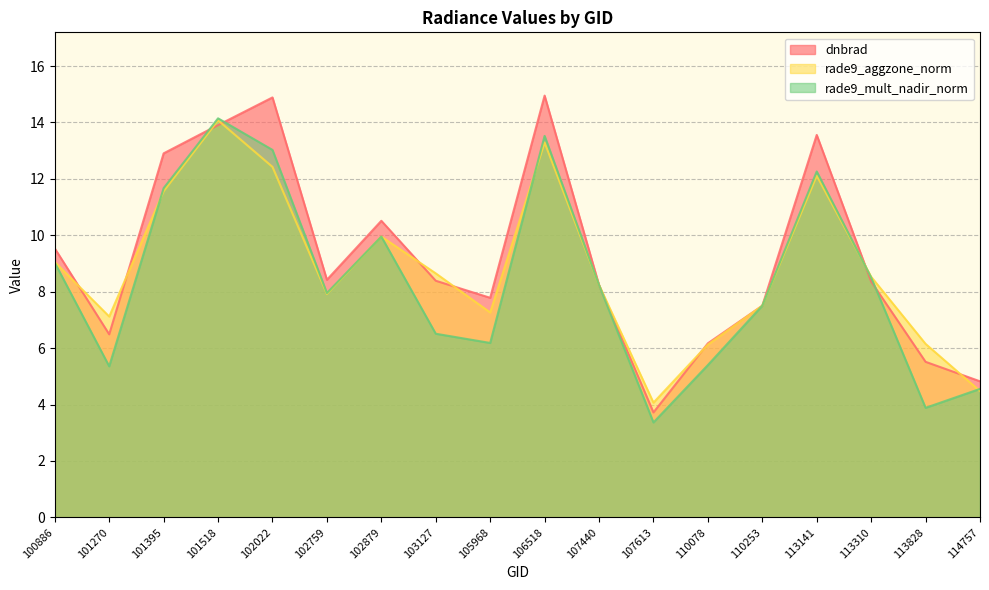

Reading left to right, extract all data points from this chart.

dnbrad: 9.5	6.5	12.9	13.9	14.9	8.4	10.5	8.4	7.8	15.0	8.2	3.7	6.2	7.5	13.6	8.4	5.5	4.8
rade9_aggzone_norm: 9.1	7.1	11.6	14.1	12.4	7.9	10.0	8.7	7.3	13.3	8.2	4.1	6.1	7.5	12.1	8.5	6.2	4.5
rade9_mult_nadir_norm: 9.0	5.4	11.7	14.1	13.0	8.0	10.0	6.5	6.2	13.5	8.2	3.4	5.4	7.5	12.3	8.5	3.9	4.6